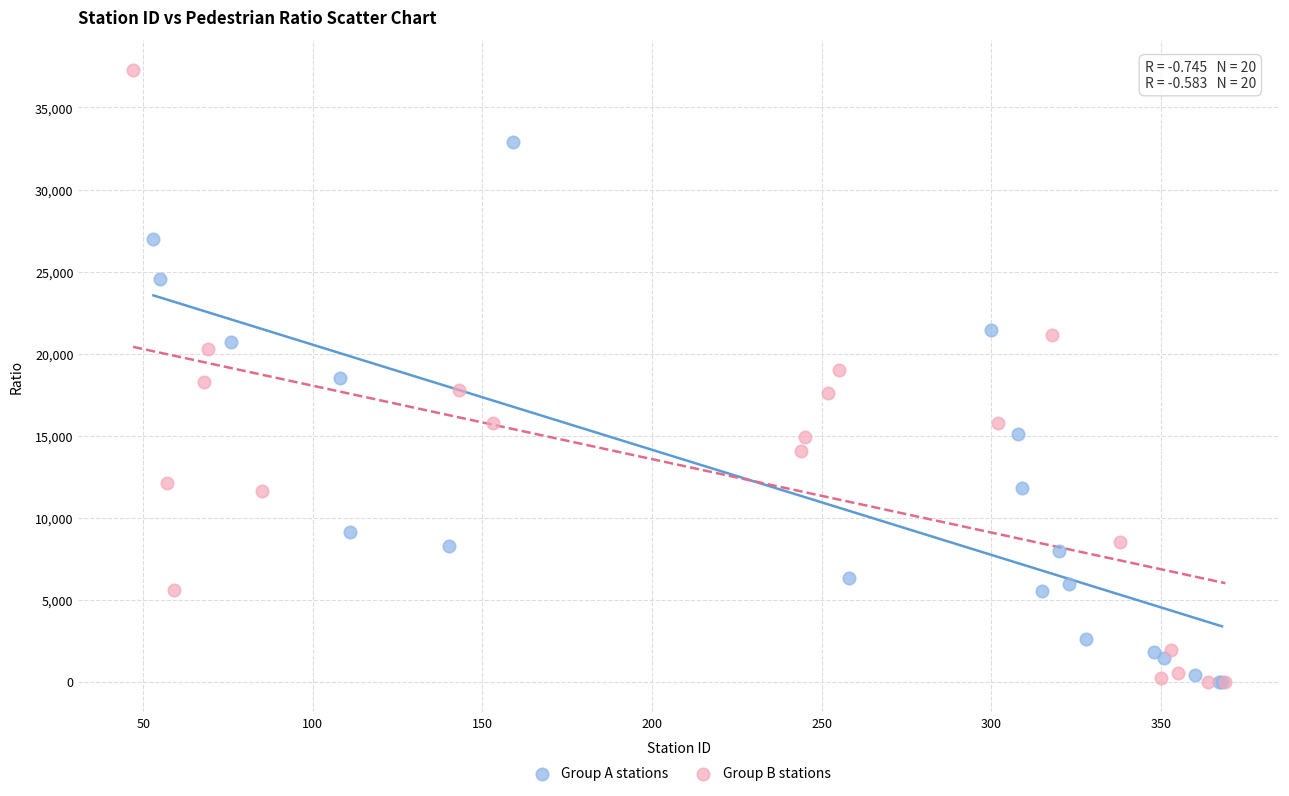

Which series has the largest Y range (max minus min)?

Group B stations